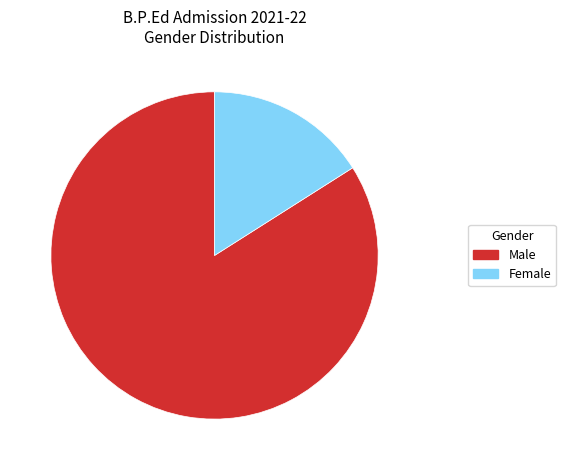

Does any single category account for the majority?

Yes